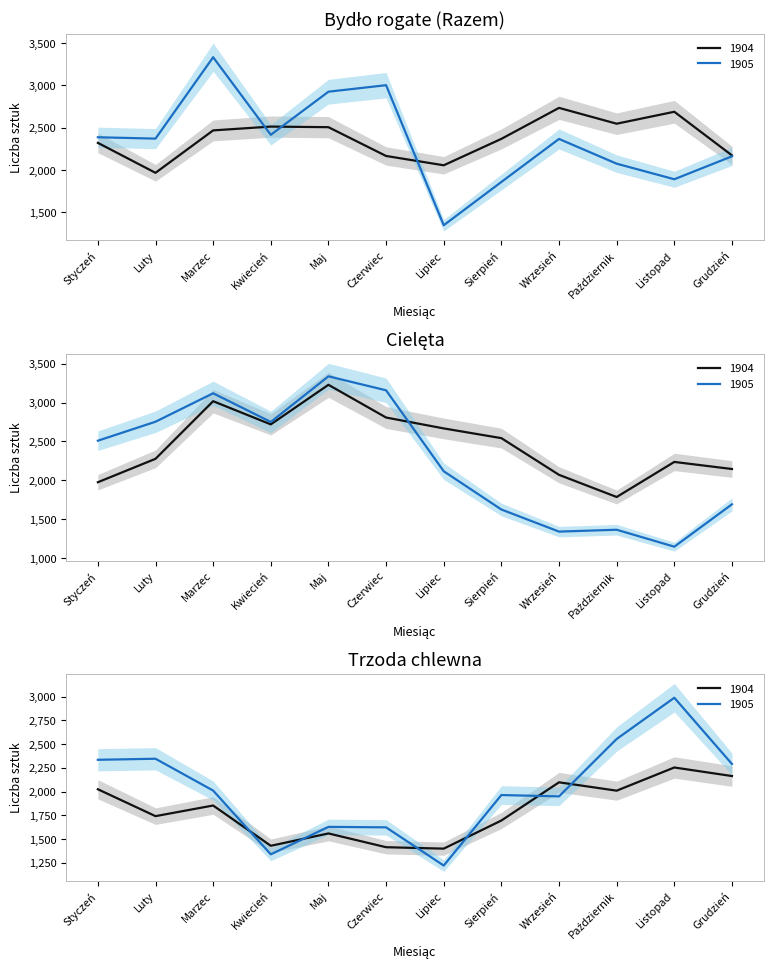

Which series has the largest range (max minus min)?

Cielęta 1905